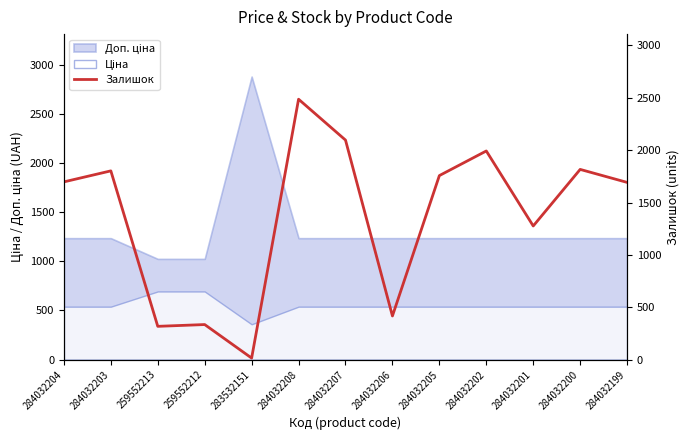

How many categories are shown in the chart?

13